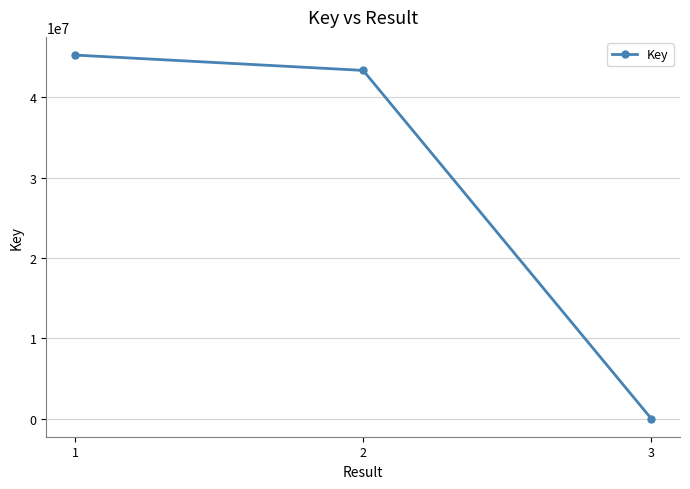

Which has a higher value, 2 or 1?

1